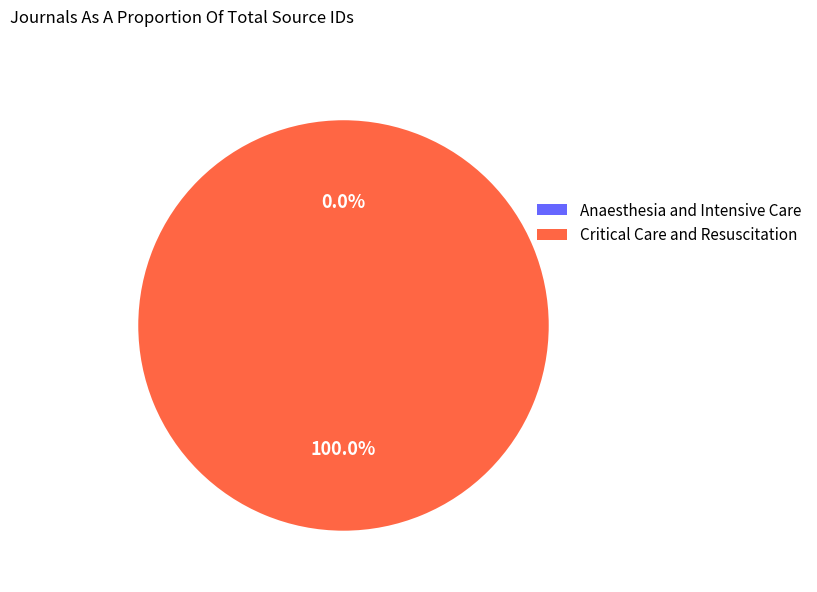

Which slice is the largest?

Critical Care and Resuscitation